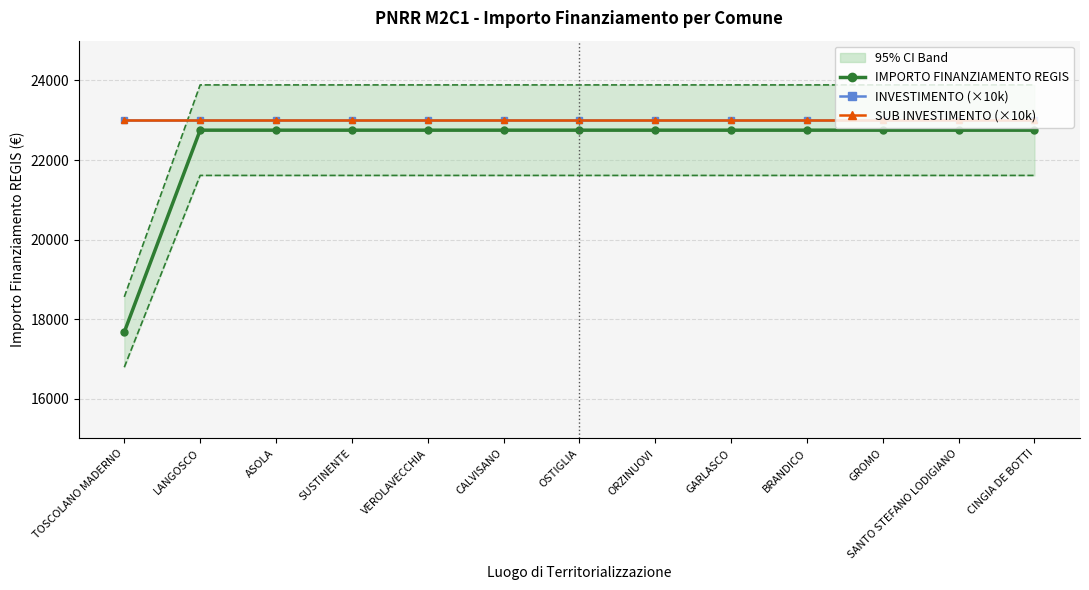

True or false: INVESTIMENTO (×10k) has a value of 23000.0 at VEROLAVECCHIA.

True